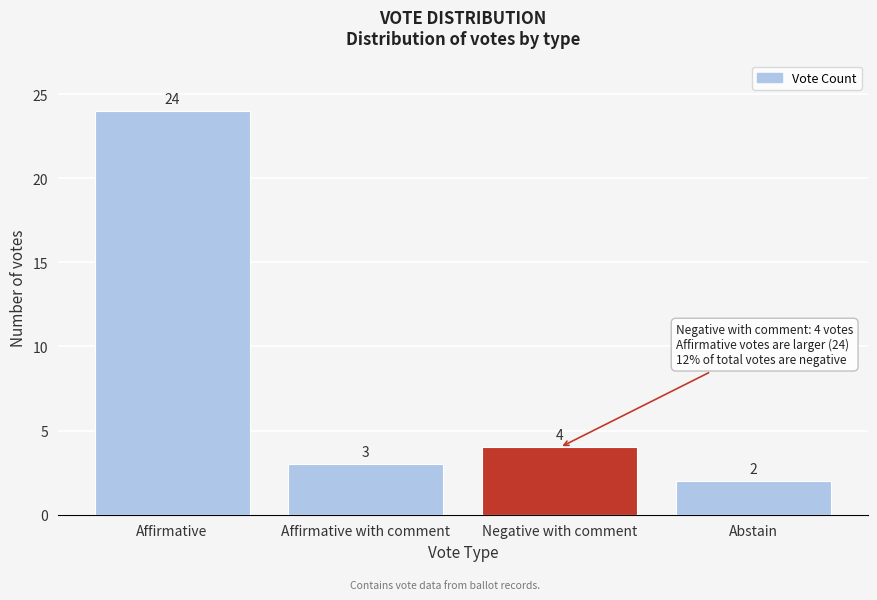

Reading left to right, what are all the values shown in this chart?

Affirmative=24	Affirmative with comment=3	Negative with comment=4	Abstain=2